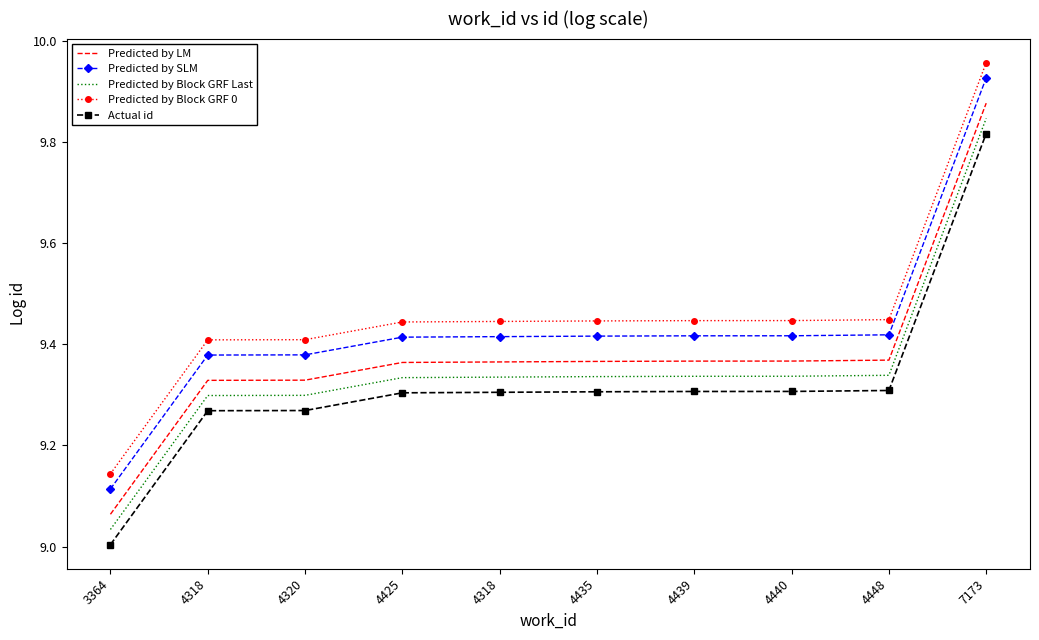

Which series has the largest range (max minus min)?

Predicted by LM